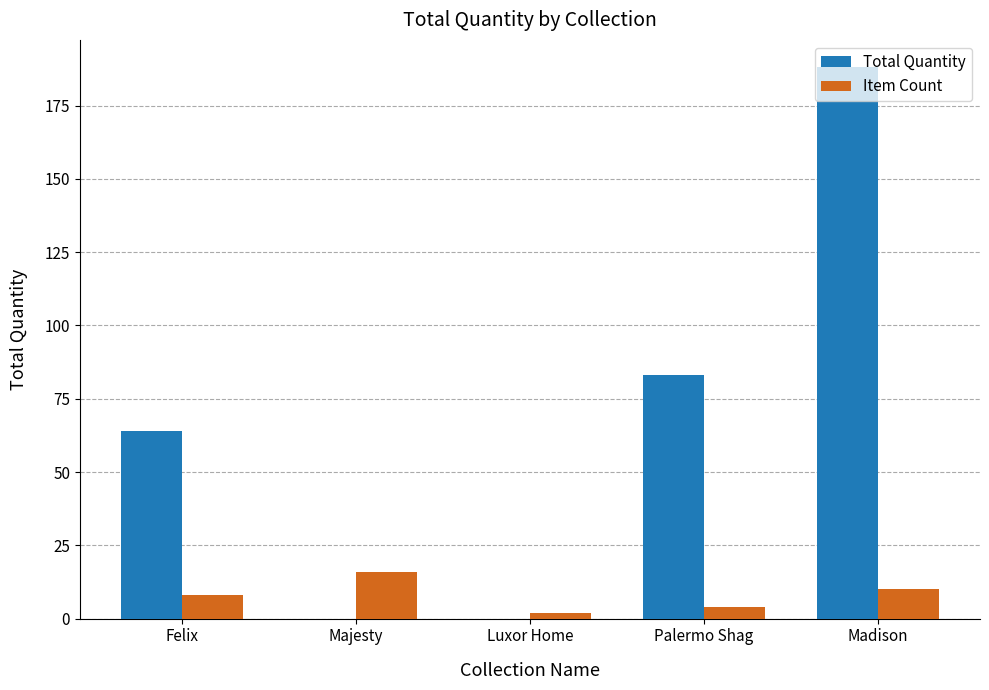

Reading right to left, what are all the values shown in this chart?

Total Quantity: Madison=188	Palermo Shag=83	Luxor Home=0	Majesty=0	Felix=64
Item Count: Madison=10	Palermo Shag=4	Luxor Home=2	Majesty=16	Felix=8